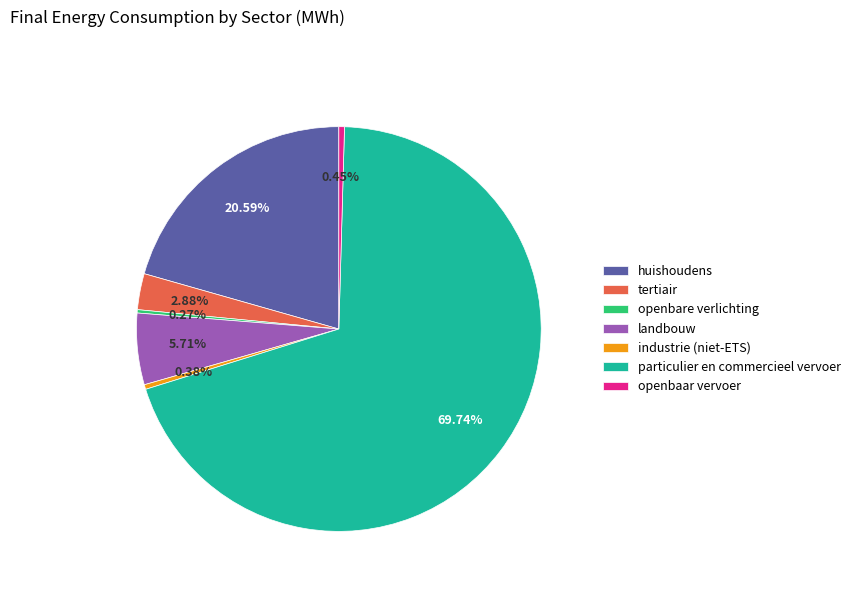

Which has a higher value, landbouw or industrie (niet-ETS)?

landbouw